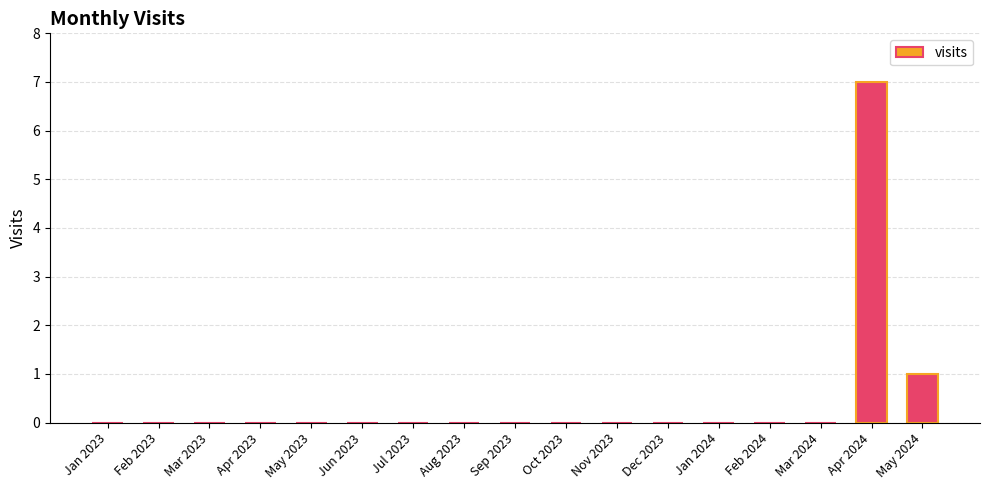

How many series are shown in this chart?

1